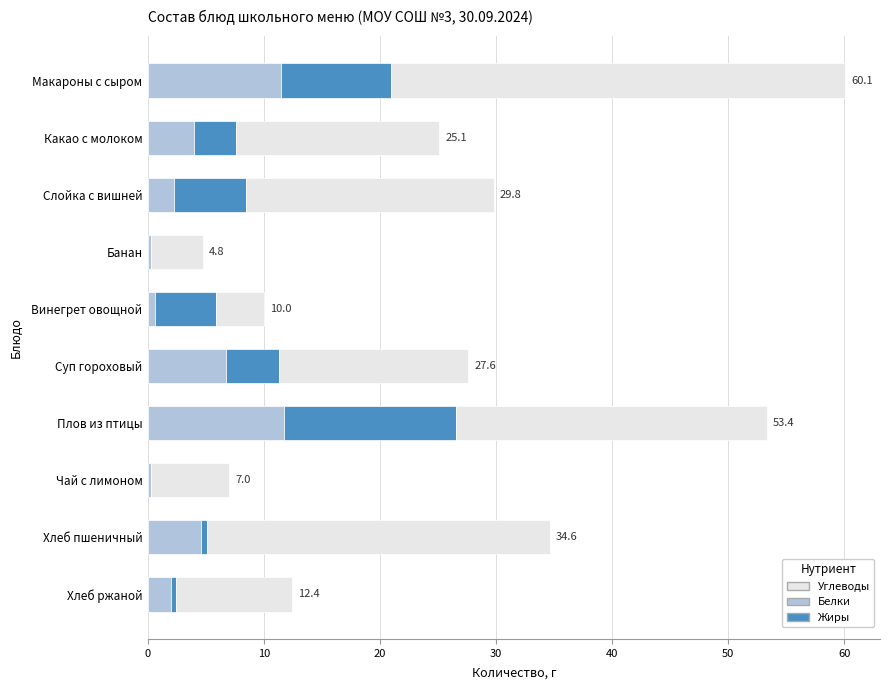

What are all the series names shown in the legend?

Углеводы, Белки, Жиры